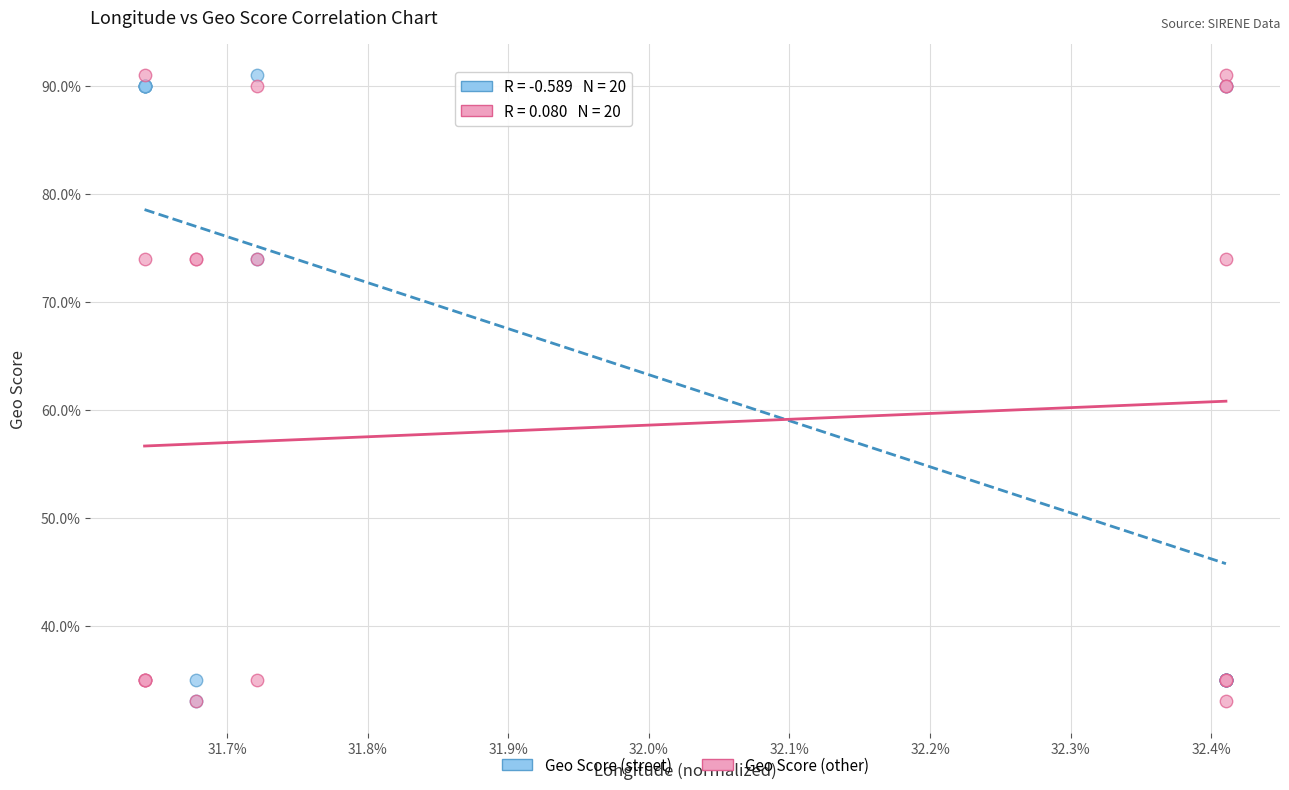

What are all the series names shown in the legend?

Geo Score (street), Geo Score (other)